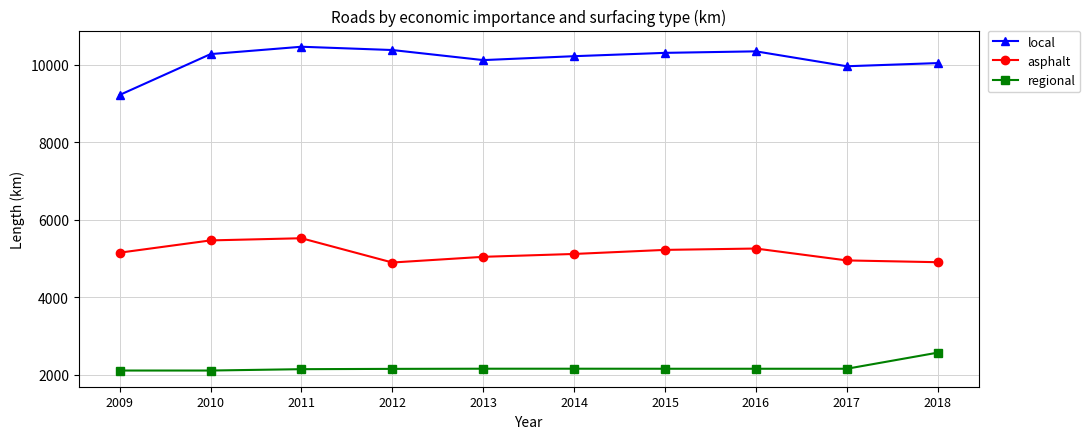

The regional series shows 2818 at 2010. True or false?

False